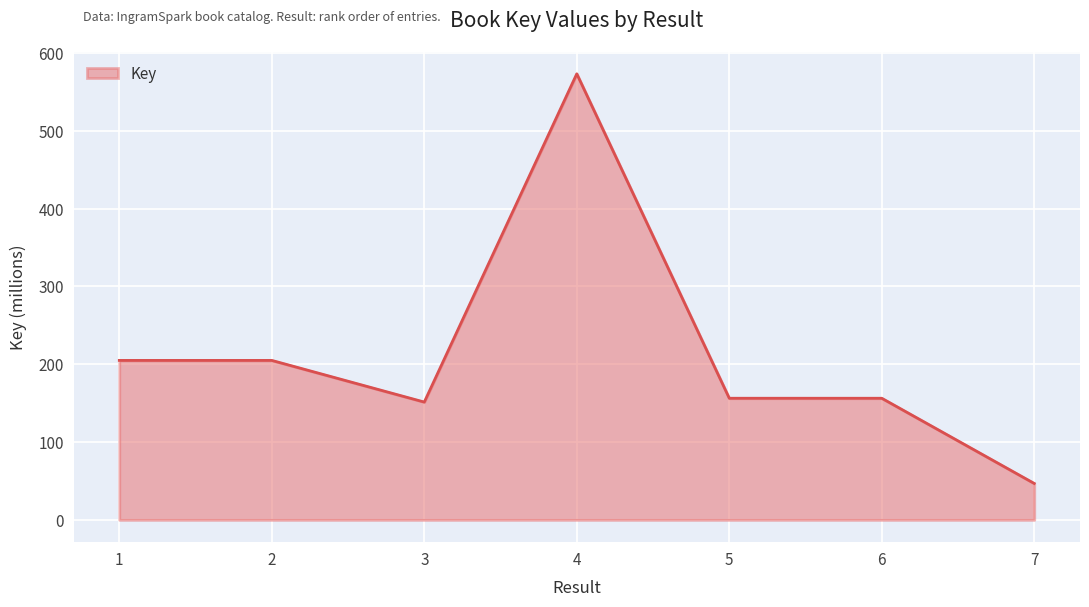

What is the minimum value shown in the chart?

46.8